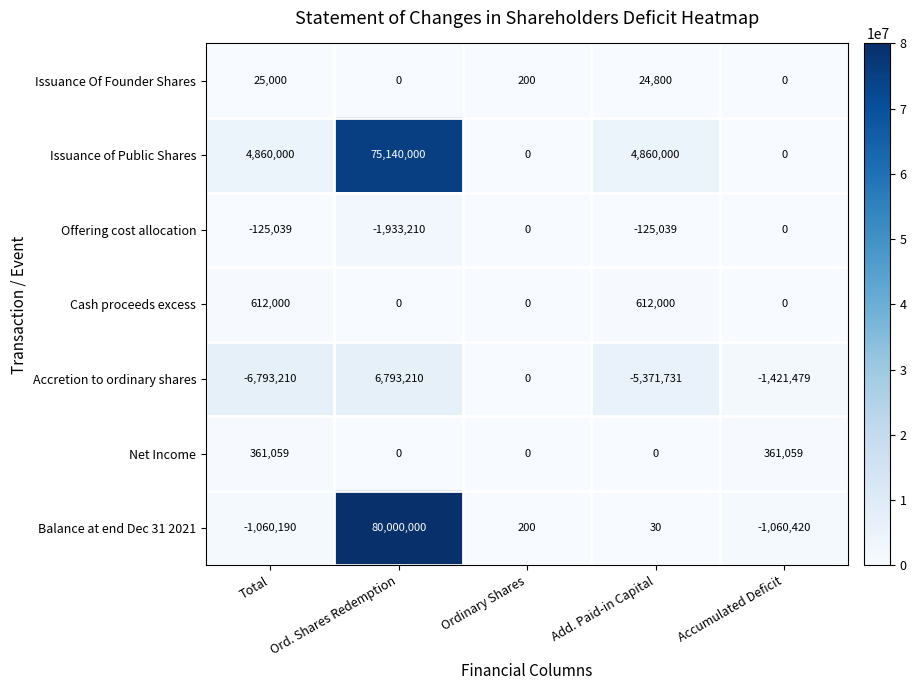

The Accretion to ordinary shares series shows 6793210 at Ord. Shares Redemption. True or false?

True